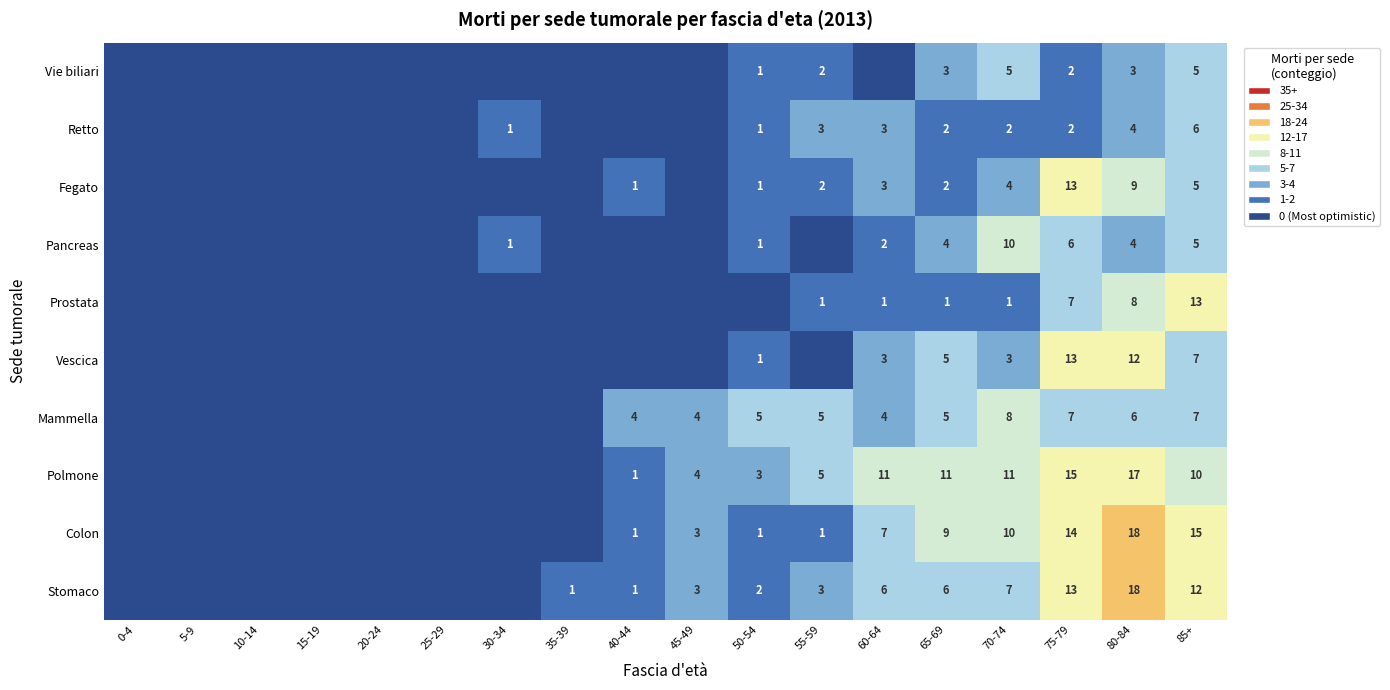

The value of Pancreas at 65-69 is 2. True or false?

False